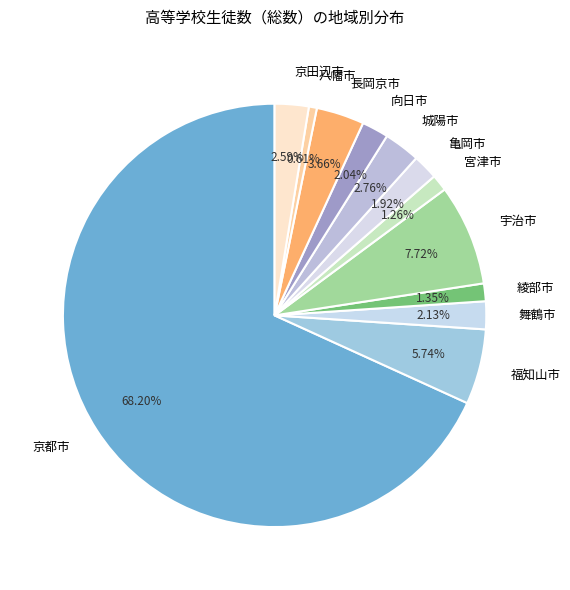

What is the smallest slice in the pie chart?

八幡市